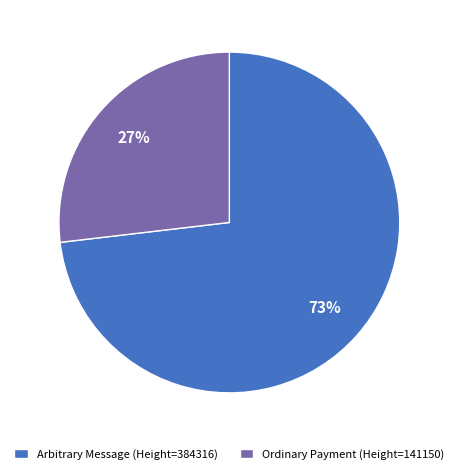

Which category has the smallest portion of the pie?

Ordinary Payment (Height=141150)